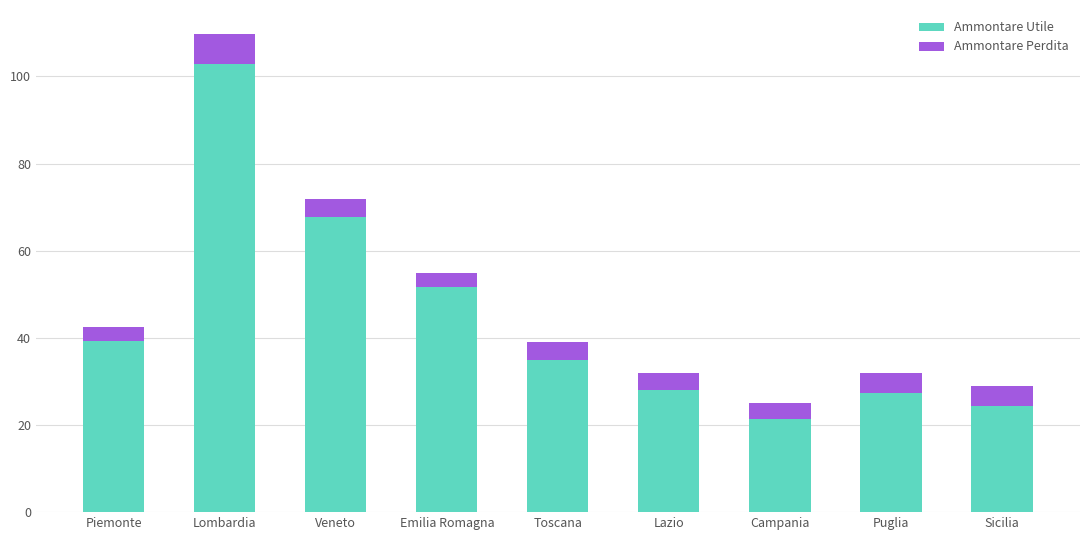

Which category has the highest value in the Ammontare Utile series?

Lombardia